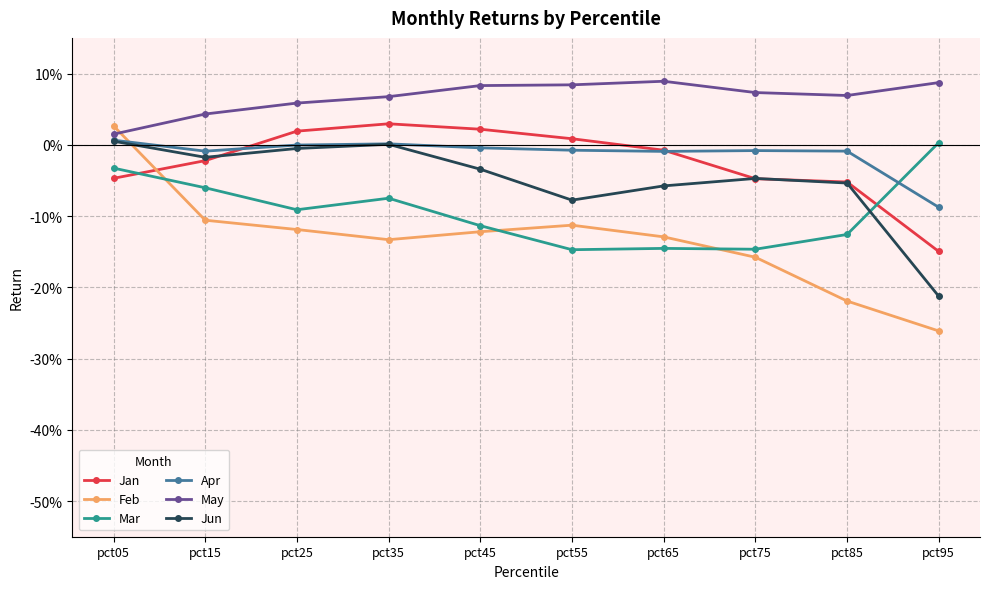

Is the value of Mar at pct25 greater than the value of Feb at pct05?

No